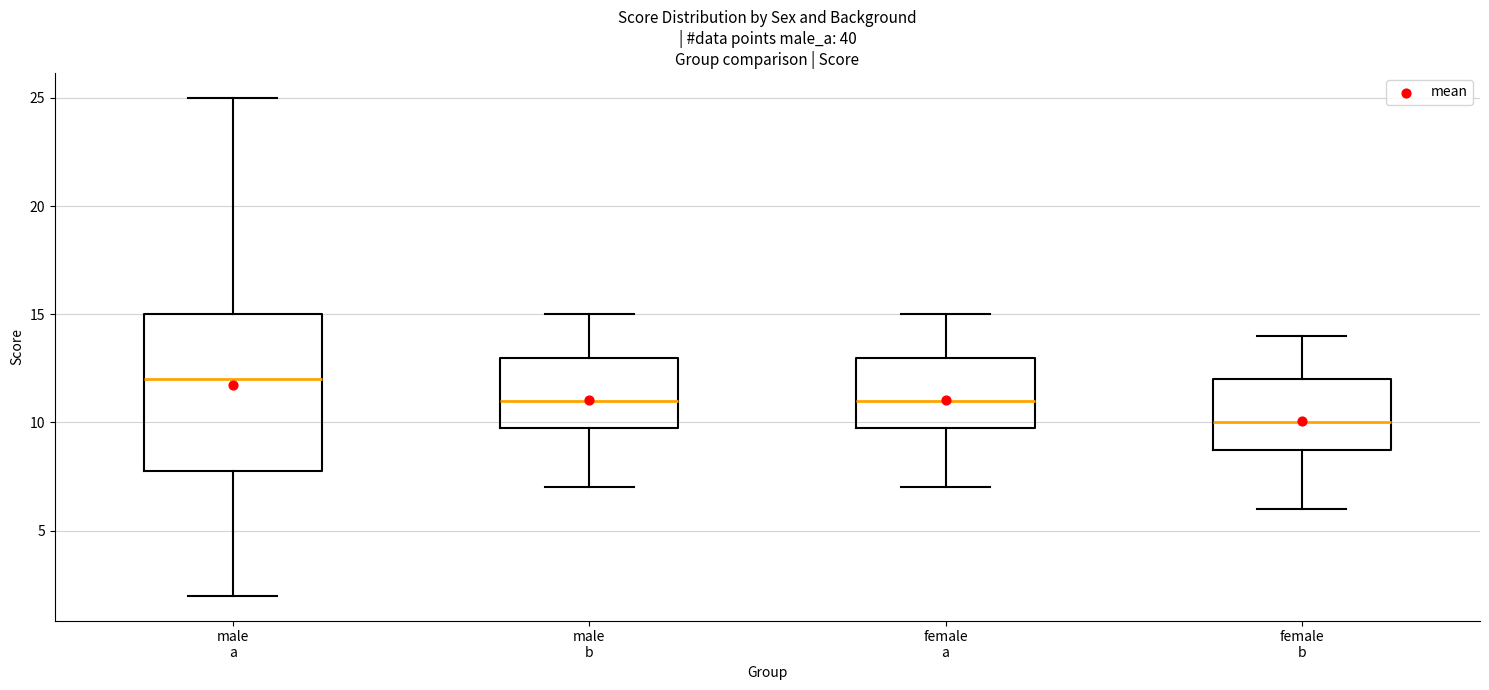

Reading left to right, transcribe this box plot: for each box, give where its median line is, the range the box spans, and where its two whiskers end, as read against the y-axis. The values are not printed on the chart, so give them approximately, as read against the axis.

male a: median 12, box 8 to 15, whiskers 2 to 25
male b: median 11, box 10 to 13, whiskers 7 to 15
female a: median 11, box 10 to 13, whiskers 7 to 15
female b: median 10, box 9 to 12, whiskers 6 to 14